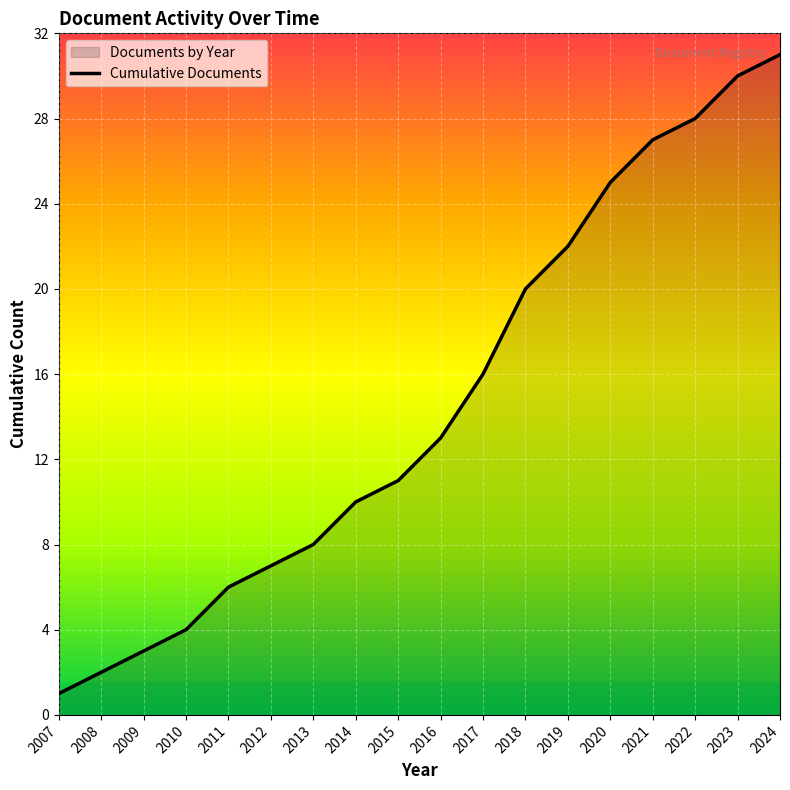

Which category has the highest value across all series?

2024